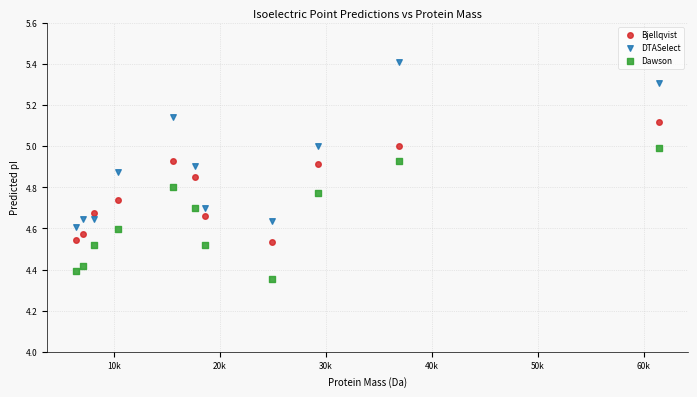

Which series has the largest Y range (max minus min)?

DTASelect